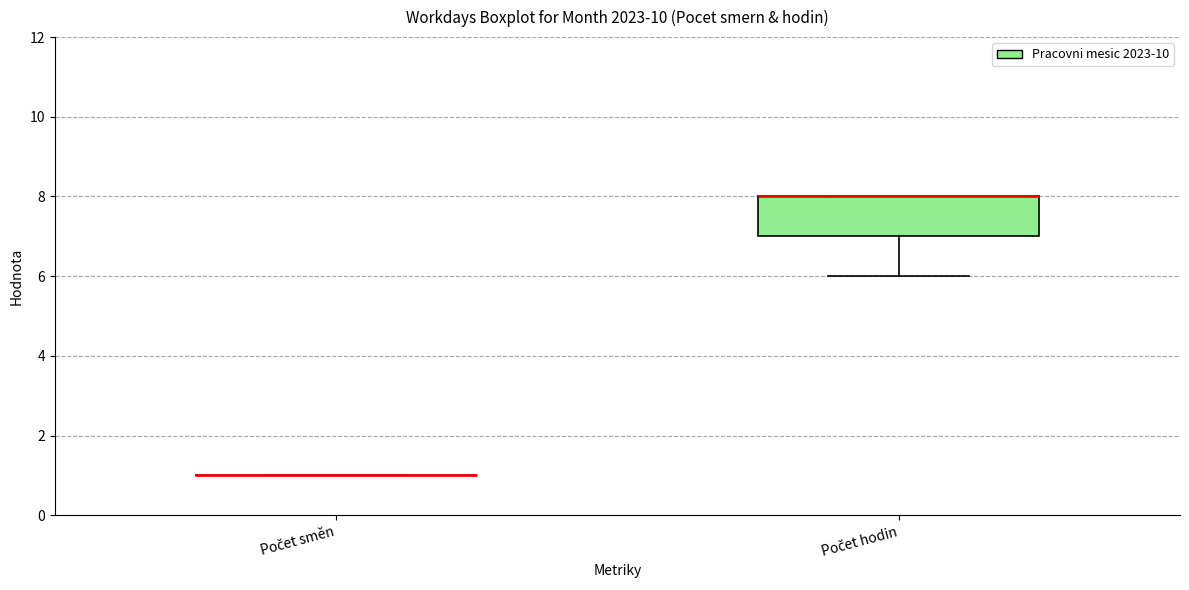

Reading left to right, read every box against the y-axis: the position of its median line, the range the box covers, and the ends of its whiskers. The values are not printed on the chart, so give them approximately, as read against the axis.

Počet směn: box collapsed to a line at 1, whiskers 1 to 1
Počet hodin: median 8 (drawn on the box's upper edge), box 7 to 8, whiskers 6 to 8